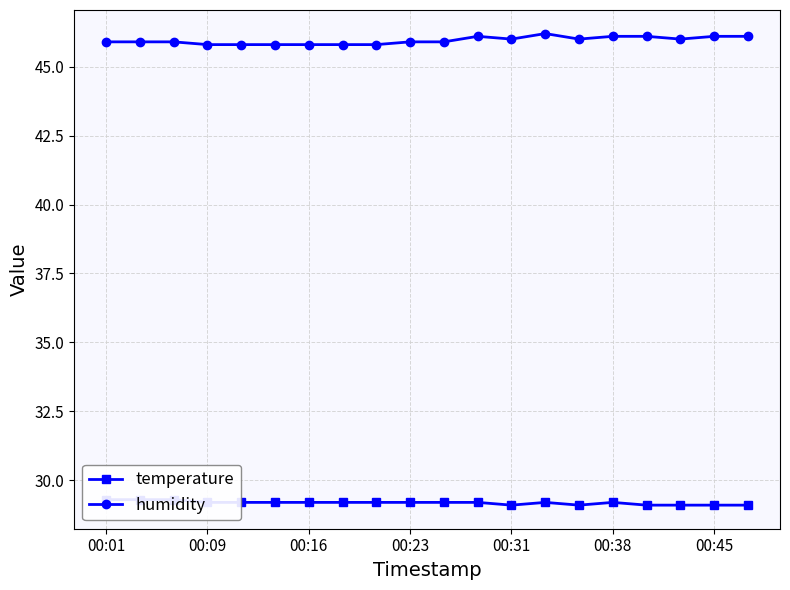

What is the difference between the highest and lowest values at 16?

17.0